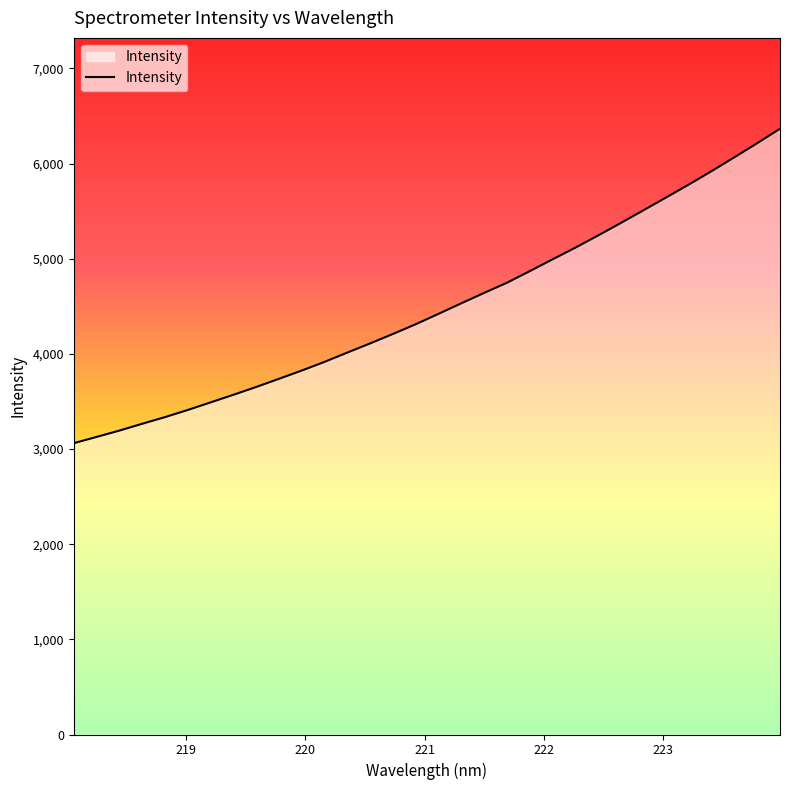

How many values are below 4420?

16